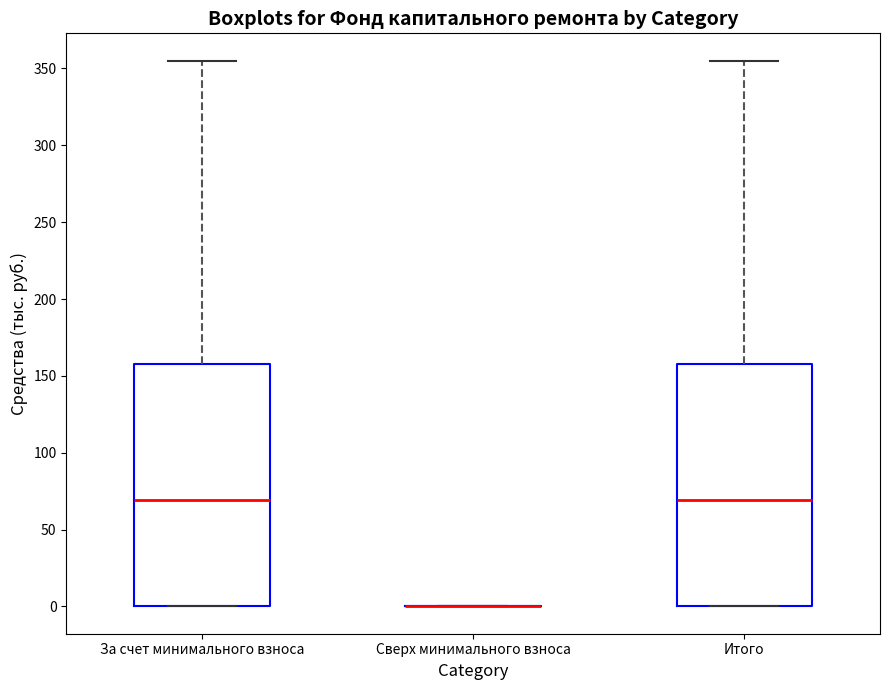

Reading left to right, read every box against the y-axis: the position of its median line, the range the box covers, and the ends of its whiskers. The values are not printed on the chart, so give them approximately, as read against the axis.

За счет минимального взноса: median 70, box 0 to 160, whiskers 0 to 355
Сверх минимального взноса: box collapsed to a line at 0, whiskers 0 to 0
Итого: median 70, box 0 to 160, whiskers 0 to 355